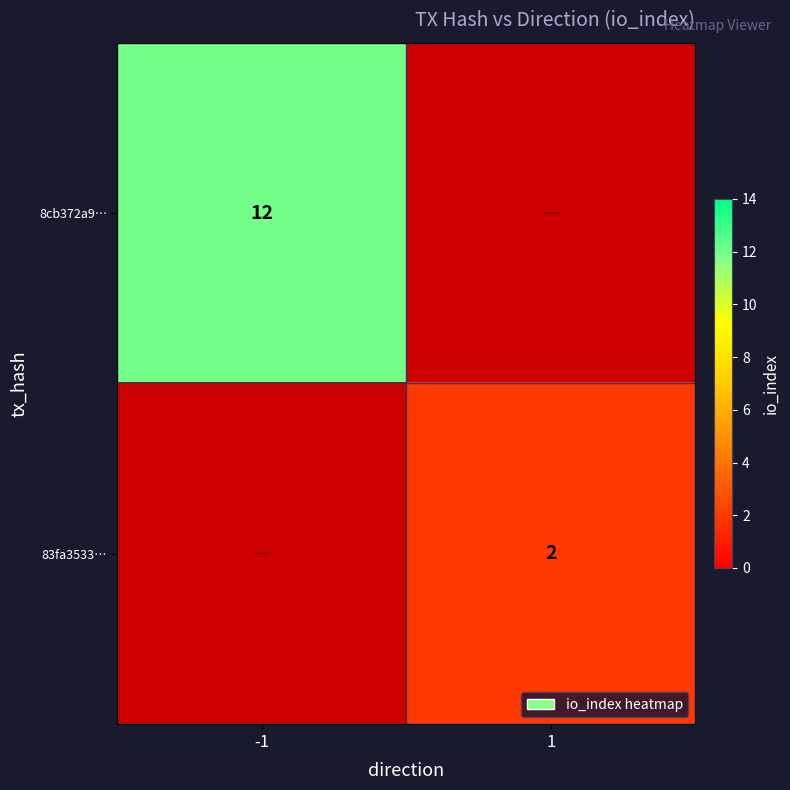

The value of 83fa3533… at 1 is 2. True or false?

True